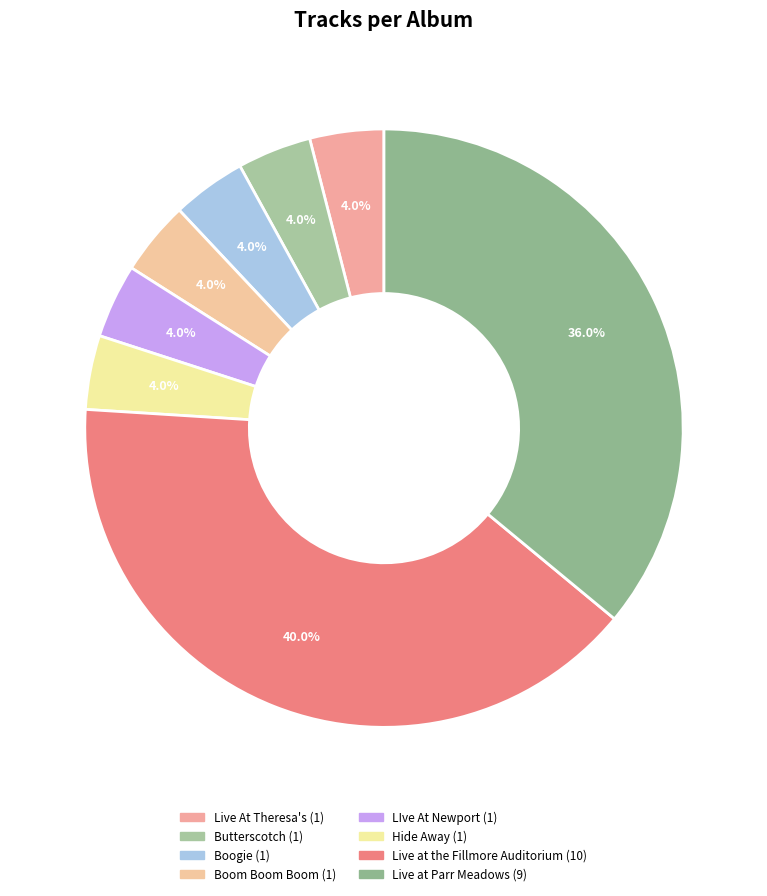

Count the number of slices in the pie.

8